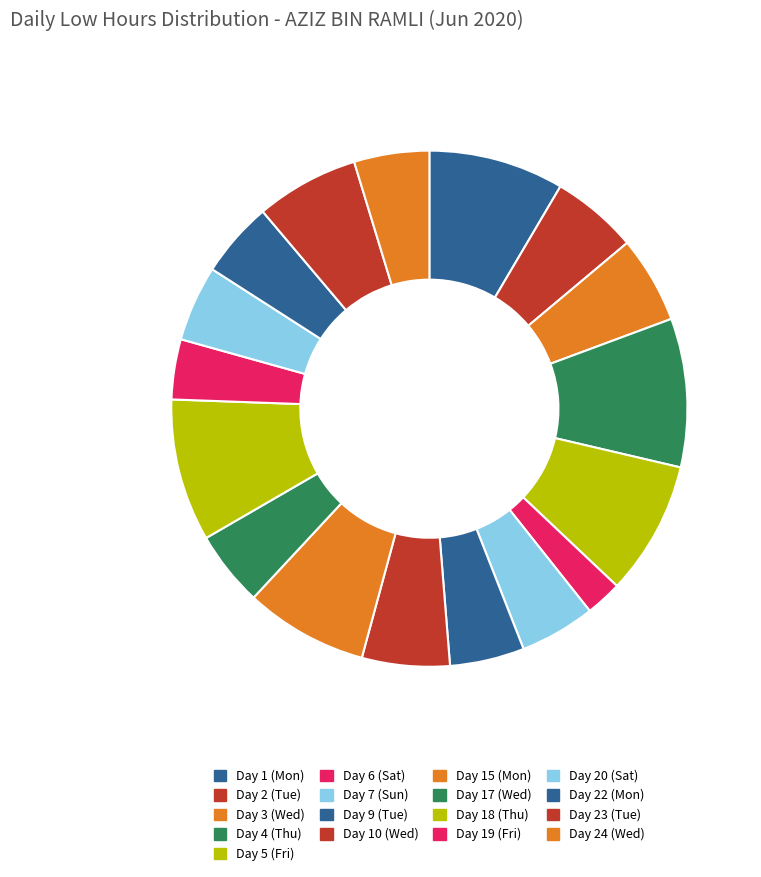

What is the total percentage of Day 6 (Sat) and Day 17 (Wed)?

7.0%